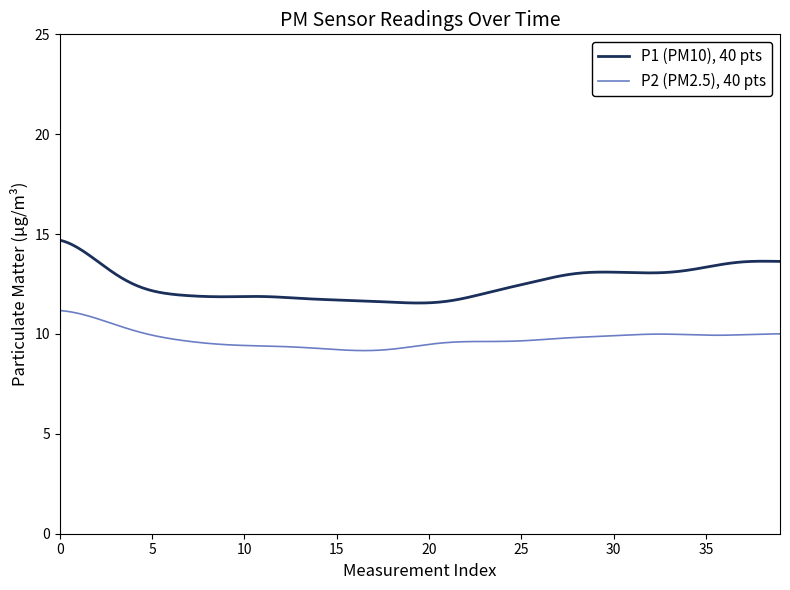

What is the smallest value displayed?

9.2